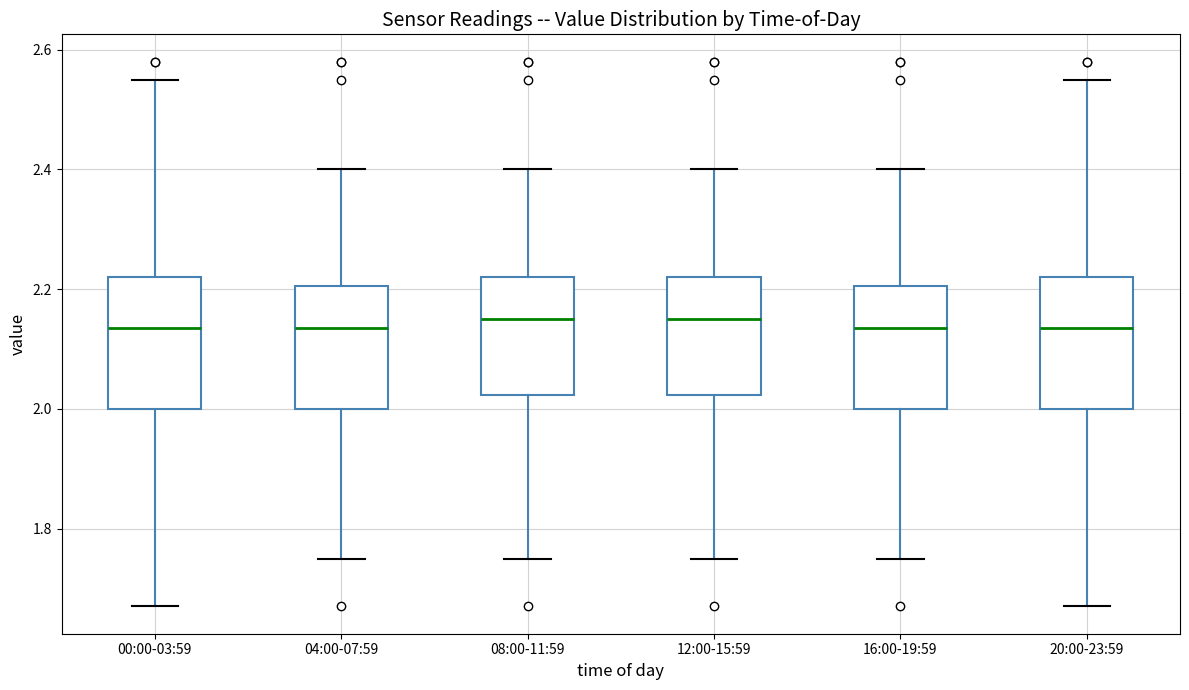

Where is the lower edge of the box for 16:00-19:59 on the y-axis? The values are not printed on the chart, so give them approximately, as read against the axis.

2.00